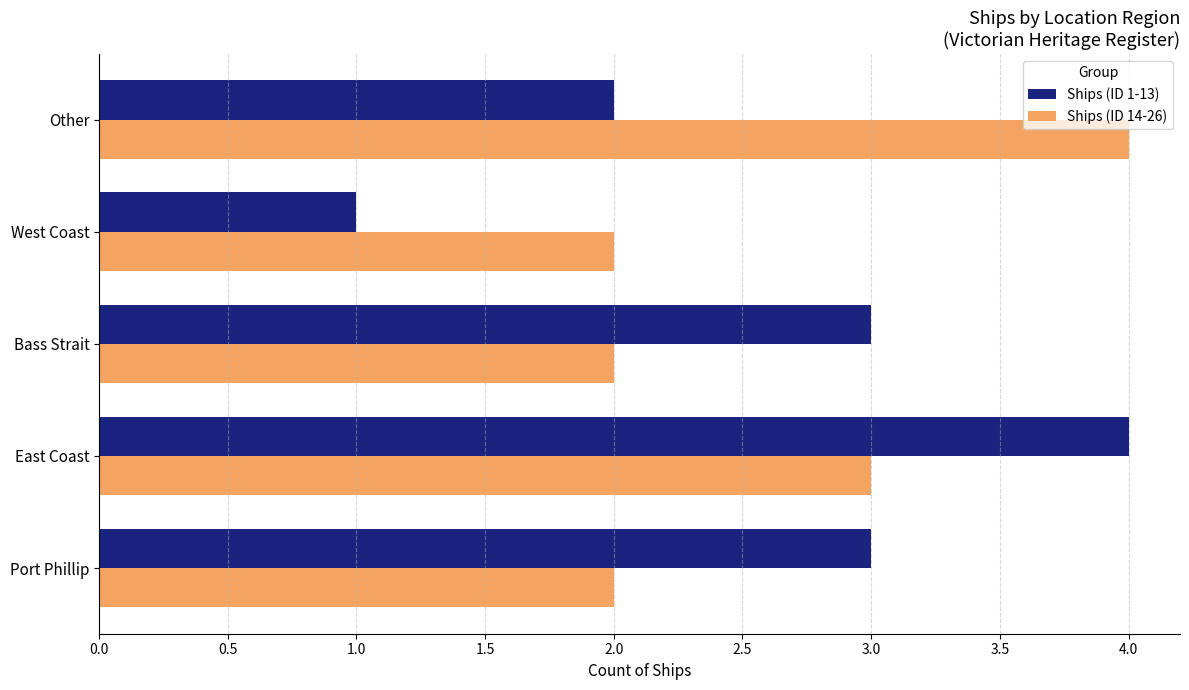

At which category is the sum across all series the highest?

East Coast